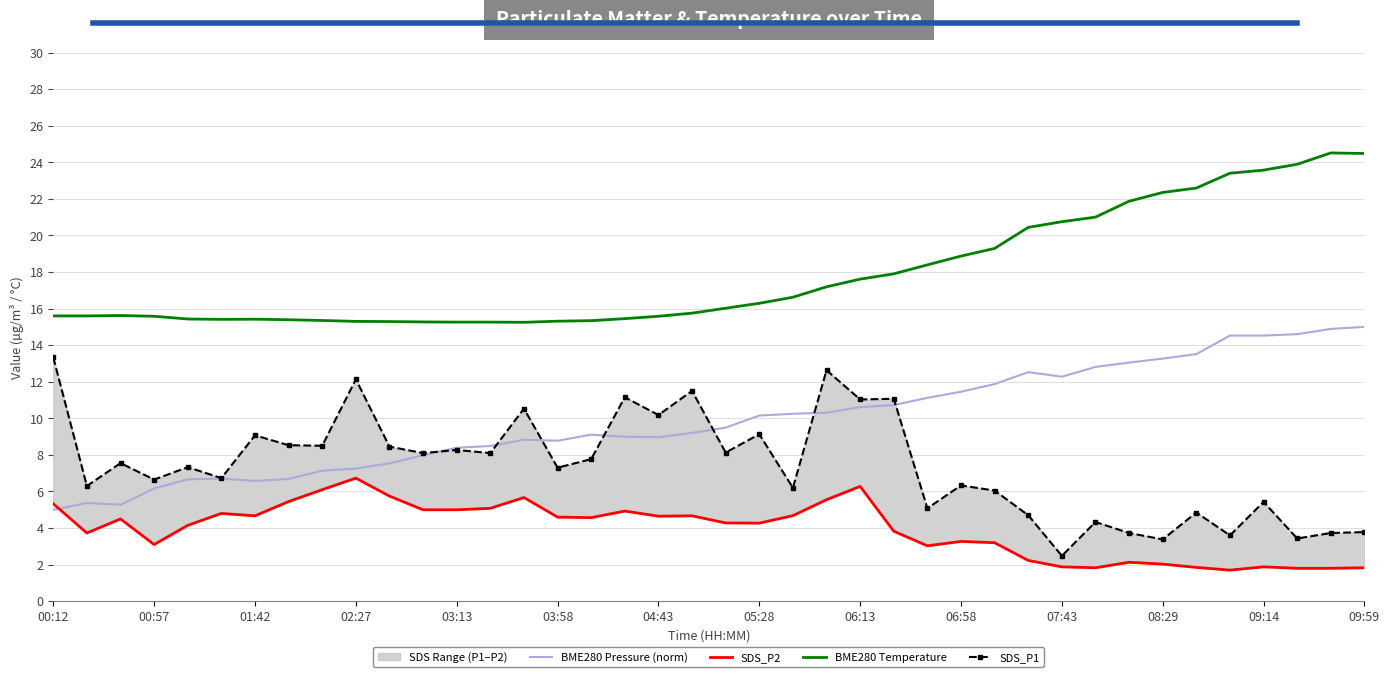

The value of BME280 Temperature at 34 is 31.4. True or false?

False